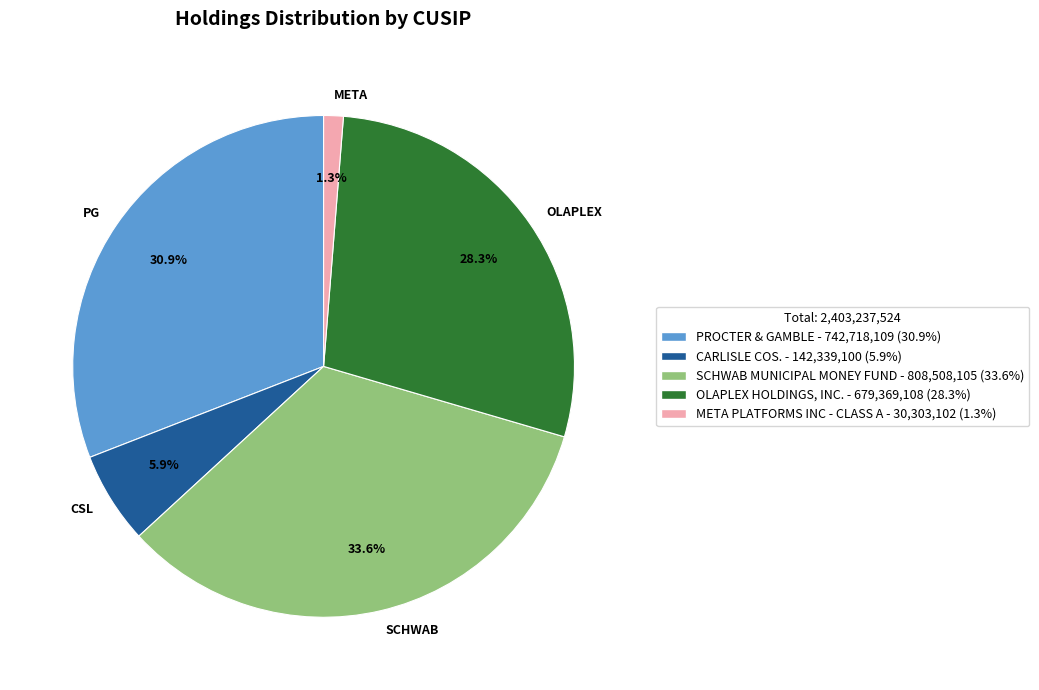

What is the smallest slice in the pie chart?

META PLATFORMS INC - CLASS A